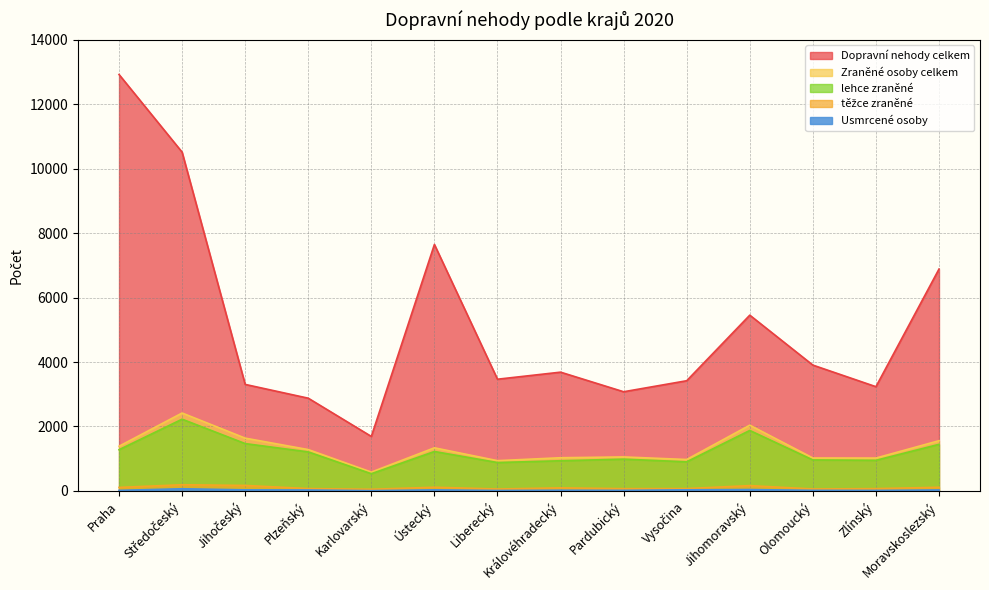

At which label does těžce zraněné first exceed 94?

Praha